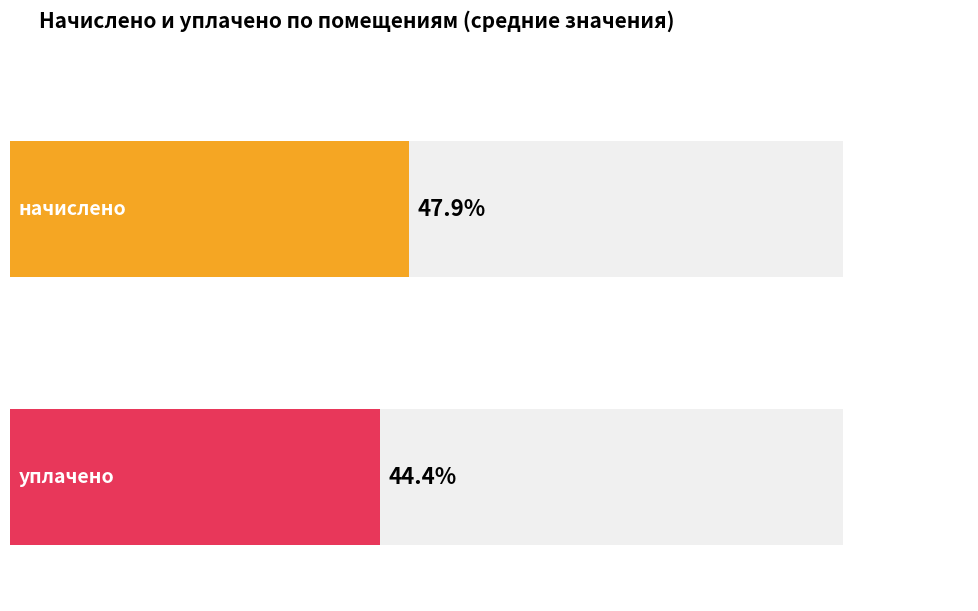

Is the value of начислено at 6 greater than the value of уплачено at 9?

No